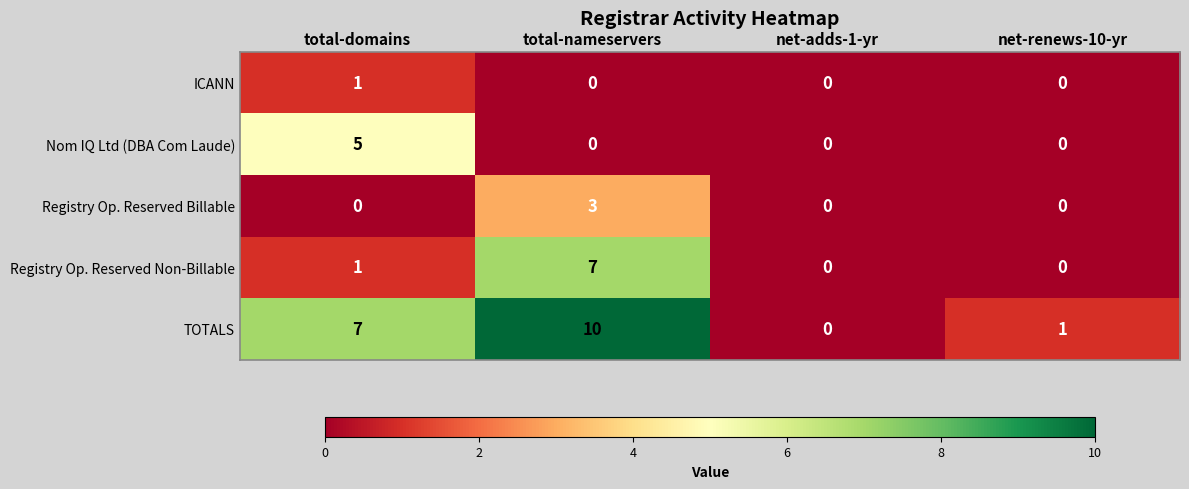

What is the difference between the second highest and second lowest values in the TOTALS series?

6